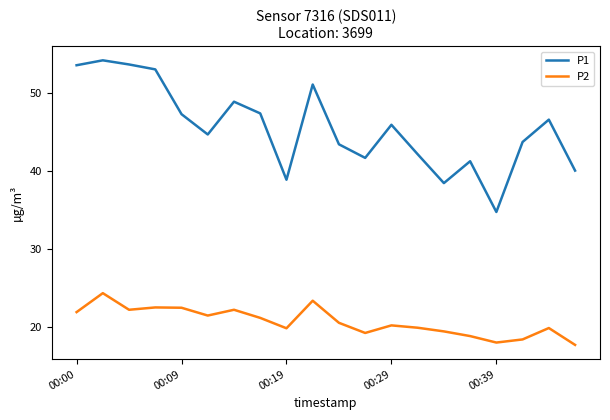

What is the maximum value shown in the chart?

54.2